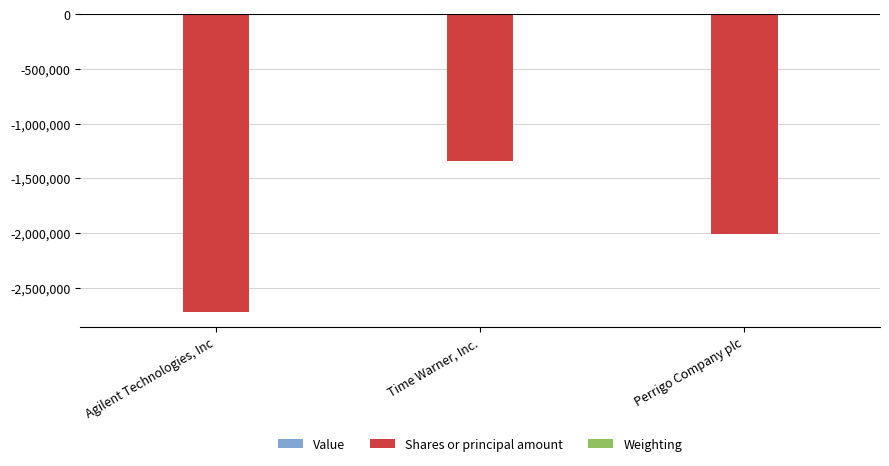

What is the maximum value for Shares or principal amount?

-1343527.0